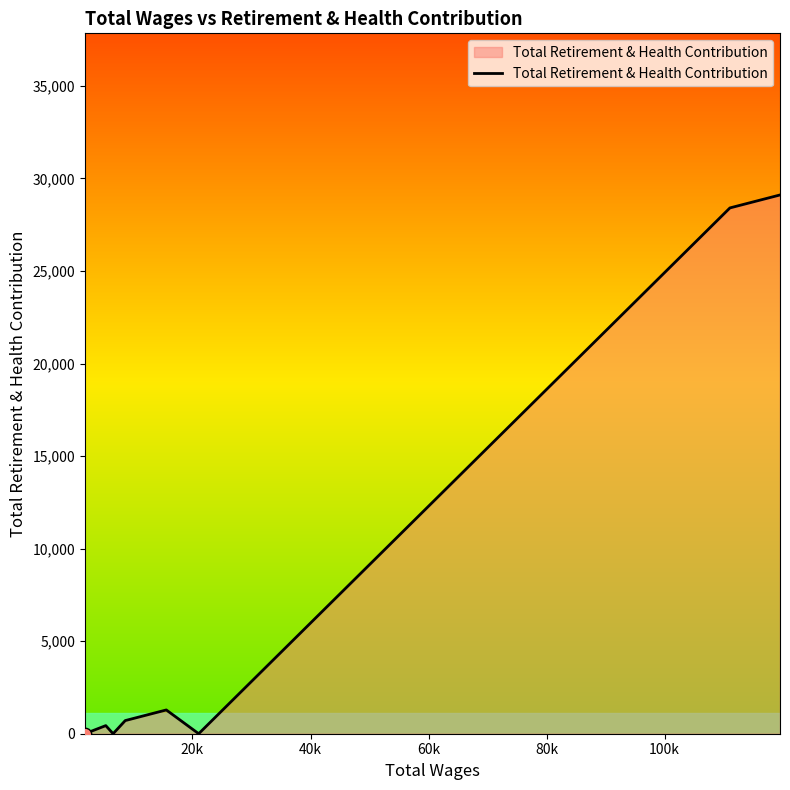

What is the maximum value shown in the chart?

29105